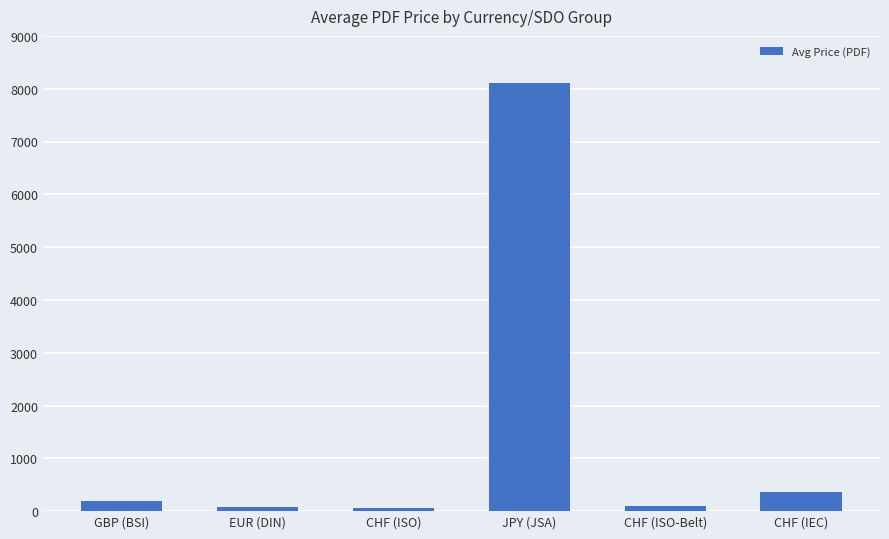

Which label corresponds to the largest value in the chart?

JPY (JSA)